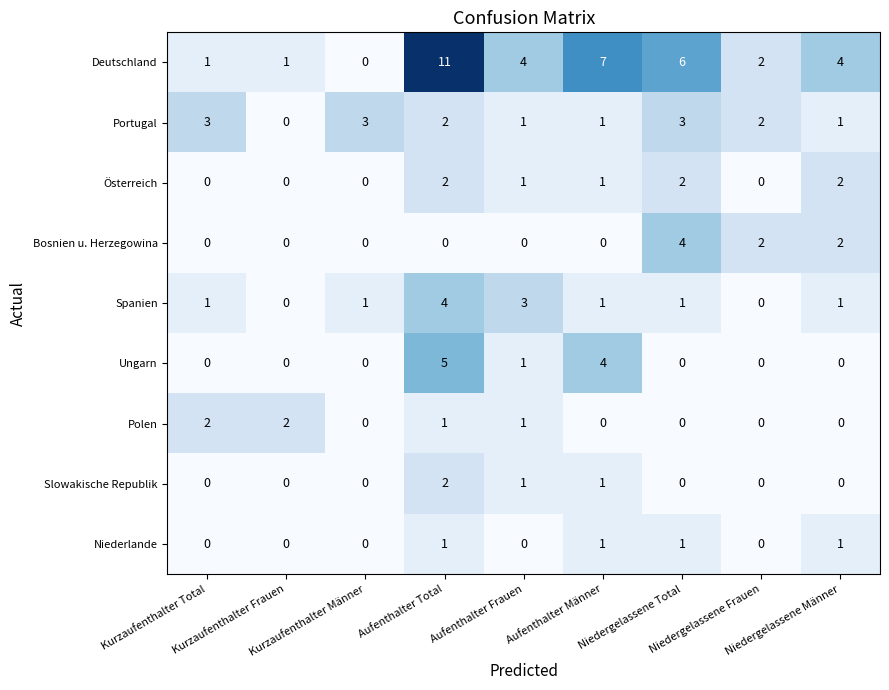

What is the difference between the maximum and second lowest values in the Bosnien u. Herzegowina series?

4